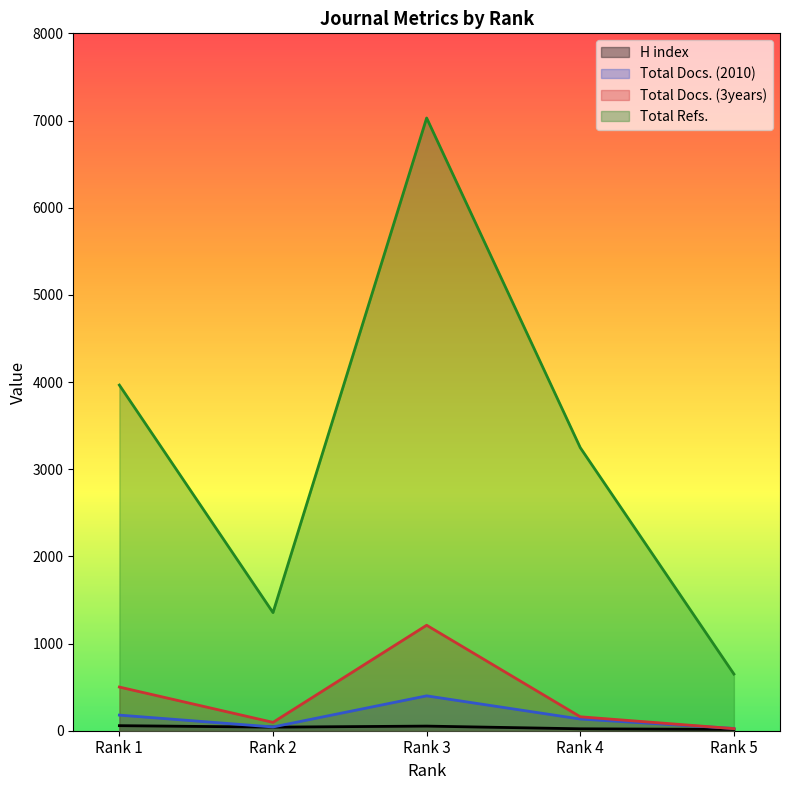

How many lines are shown in the chart?

4